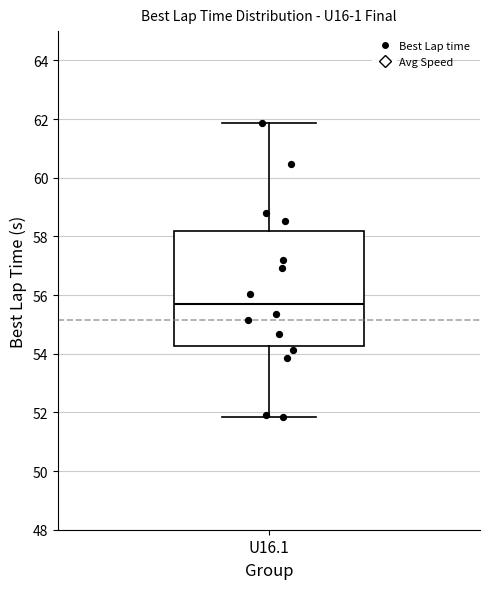

Read this box plot against the y-axis: the position of the median line, the range covered by the box, and the ends of both whiskers. The values are not printed on the chart, so give them approximately, as read against the axis.

median 55.6, box 54.2 to 58.2, whiskers 51.8 to 61.8